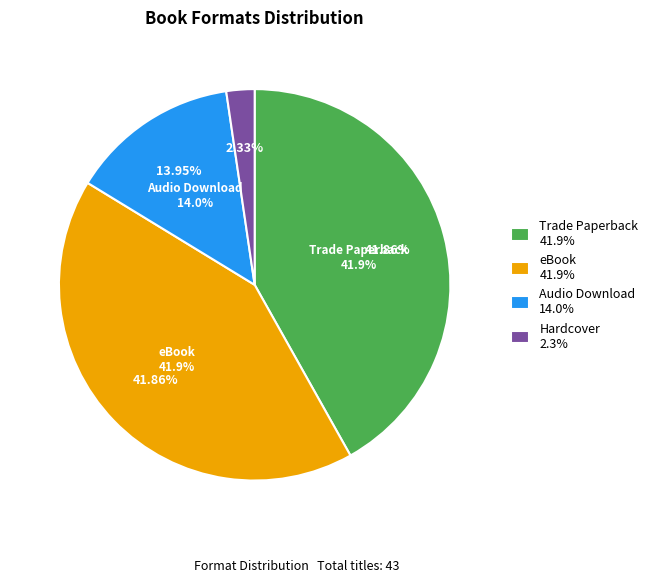

Rank the categories by value from highest to lowest.

Trade Paperback, eBook, Audio Download, Hardcover